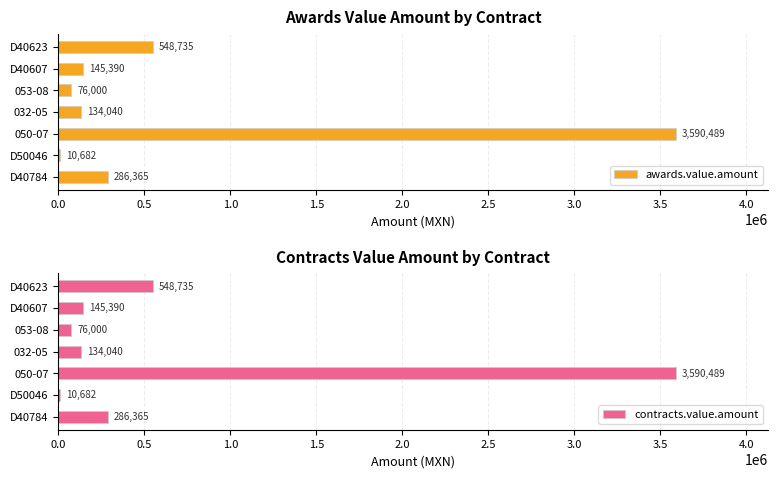

Where is contracts.value.amount nearest to the value 1800585?

D40623